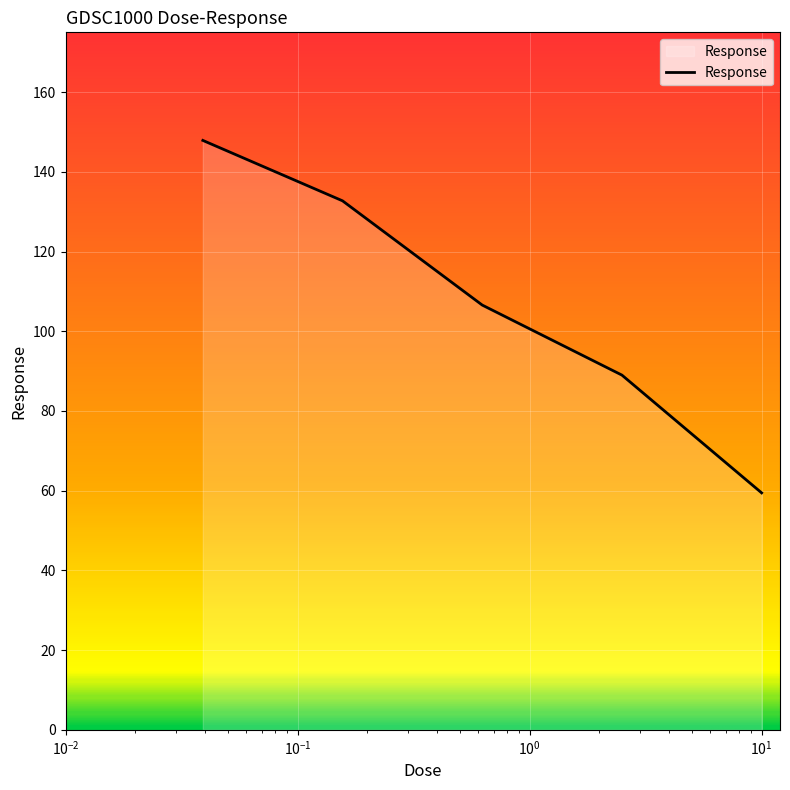

How many values exceed 106?

3